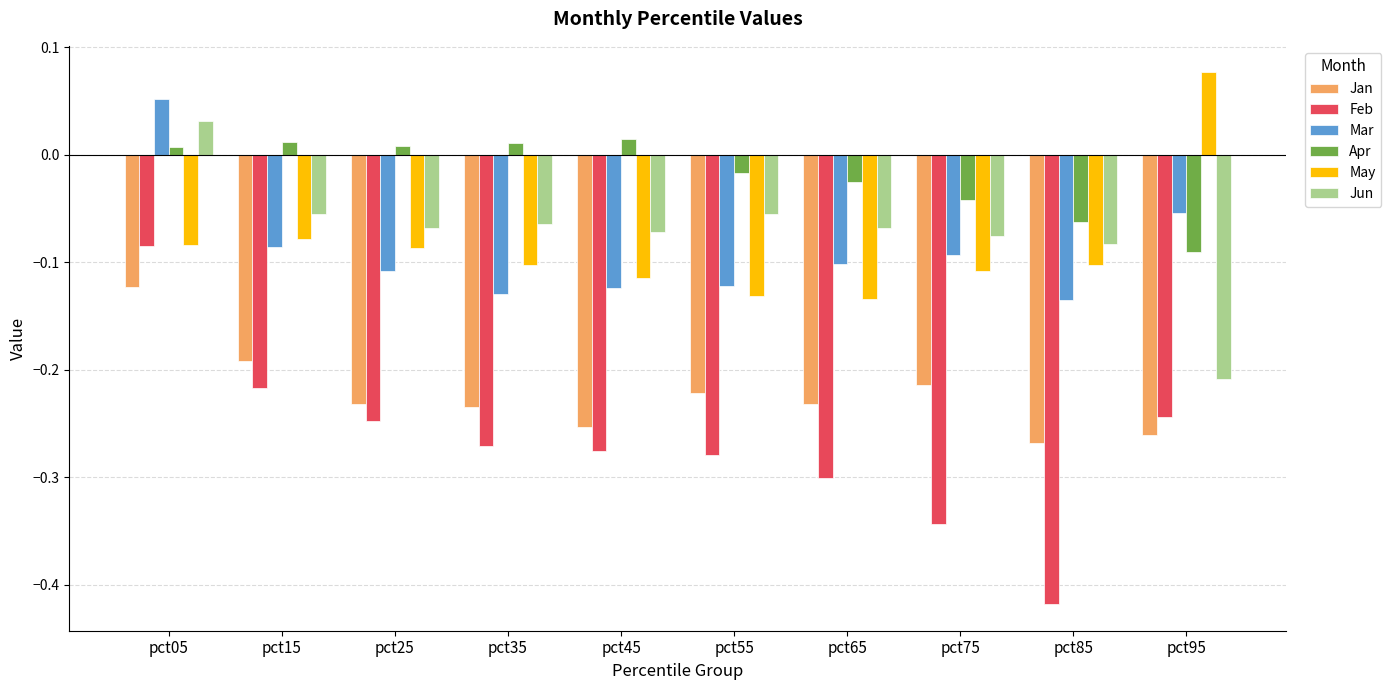

Between pct25 and pct85, which series saw the biggest shift?

Feb